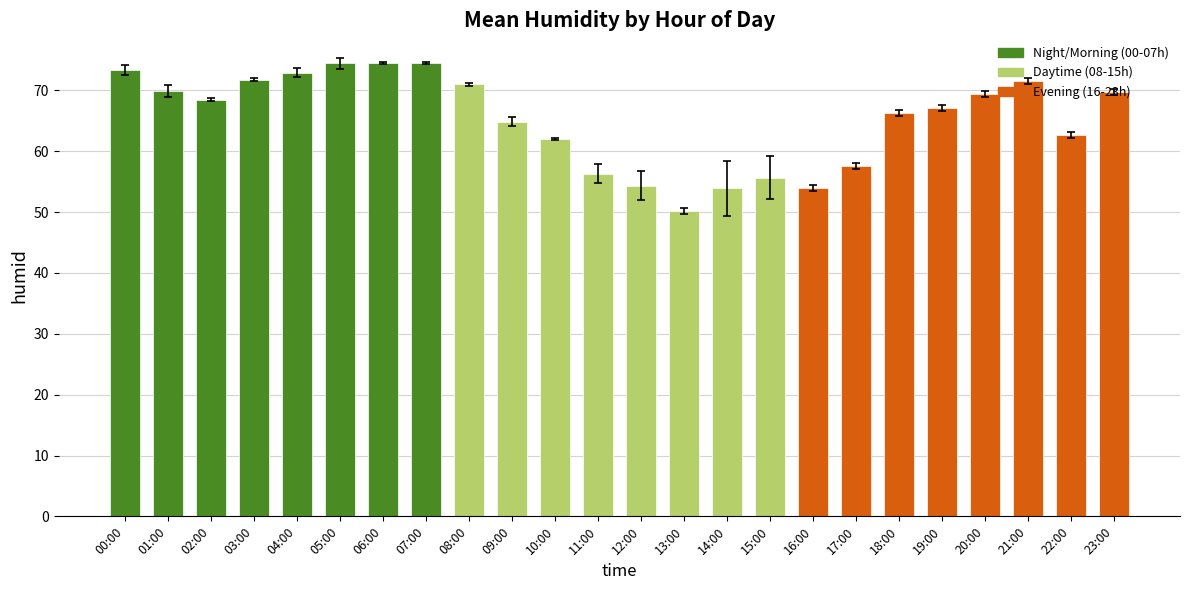

What position from the left is 13:00?

14